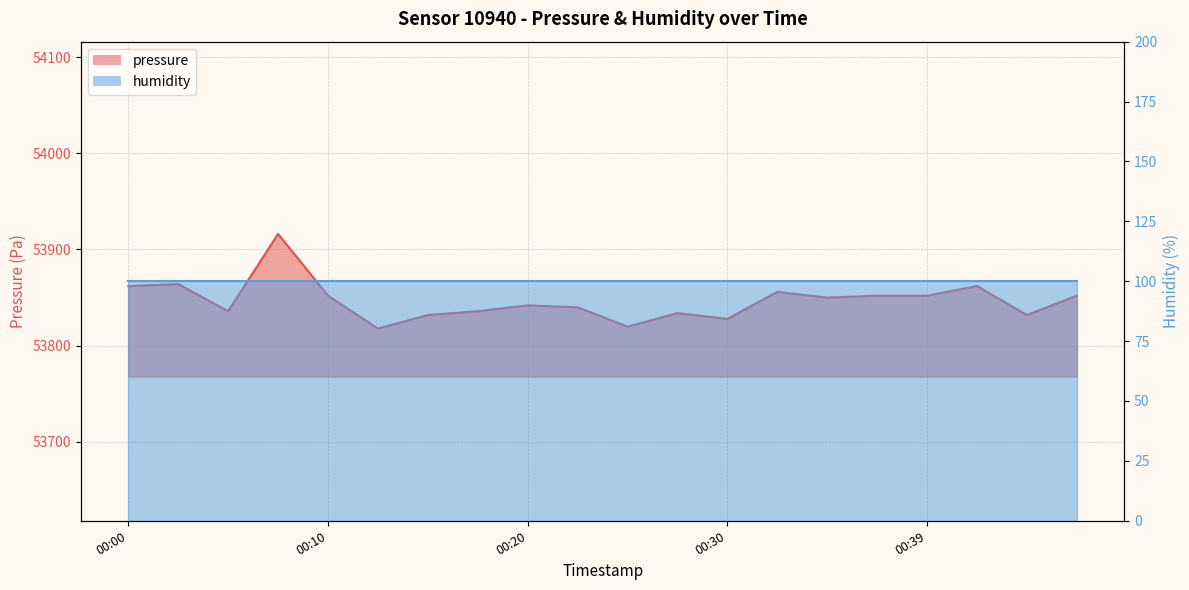

Where does the data first go above 53849?

00:00